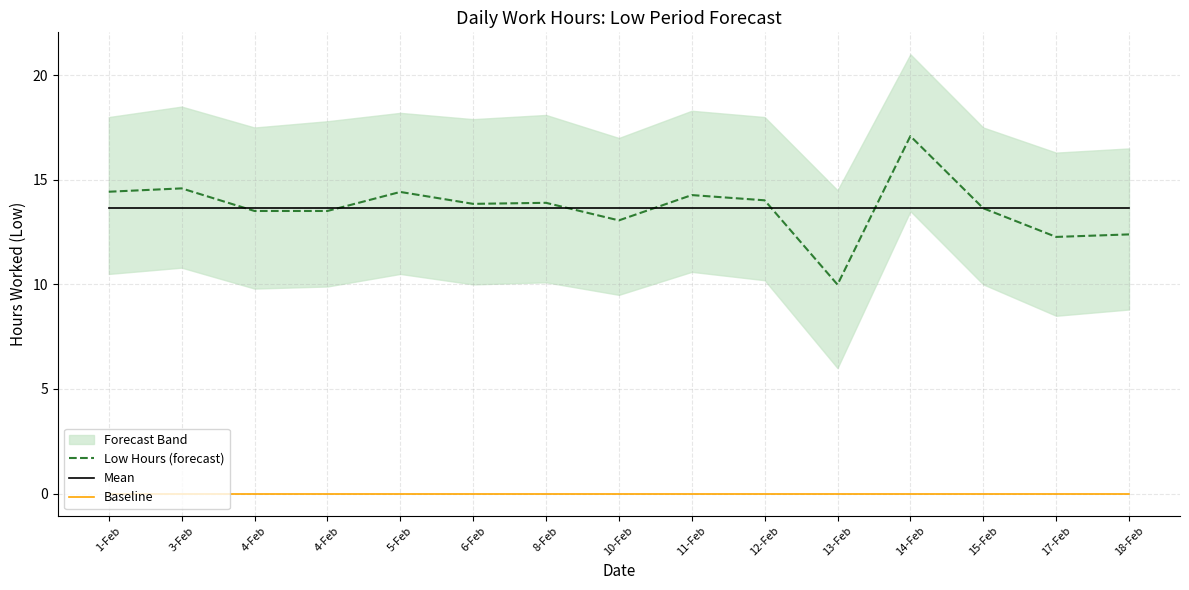

Reading left to right, extract all data points from this chart.

Low Hours (forecast): 1-Feb=14.4	3-Feb=14.6	4-Feb=13.5	4-Feb=13.5	5-Feb=14.4	6-Feb=13.8	8-Feb=13.9	10-Feb=13.1	11-Feb=14.3	12-Feb=14.0	13-Feb=10.0	14-Feb=17.1	15-Feb=13.6	17-Feb=12.3	18-Feb=12.4
Mean: 1-Feb=13.7	3-Feb=13.7	4-Feb=13.7	4-Feb=13.7	5-Feb=13.7	6-Feb=13.7	8-Feb=13.7	10-Feb=13.7	11-Feb=13.7	12-Feb=13.7	13-Feb=13.7	14-Feb=13.7	15-Feb=13.7	17-Feb=13.7	18-Feb=13.7
Baseline: 1-Feb=0.0	3-Feb=0.0	4-Feb=0.0	4-Feb=0.0	5-Feb=0.0	6-Feb=0.0	8-Feb=0.0	10-Feb=0.0	11-Feb=0.0	12-Feb=0.0	13-Feb=0.0	14-Feb=0.0	15-Feb=0.0	17-Feb=0.0	18-Feb=0.0